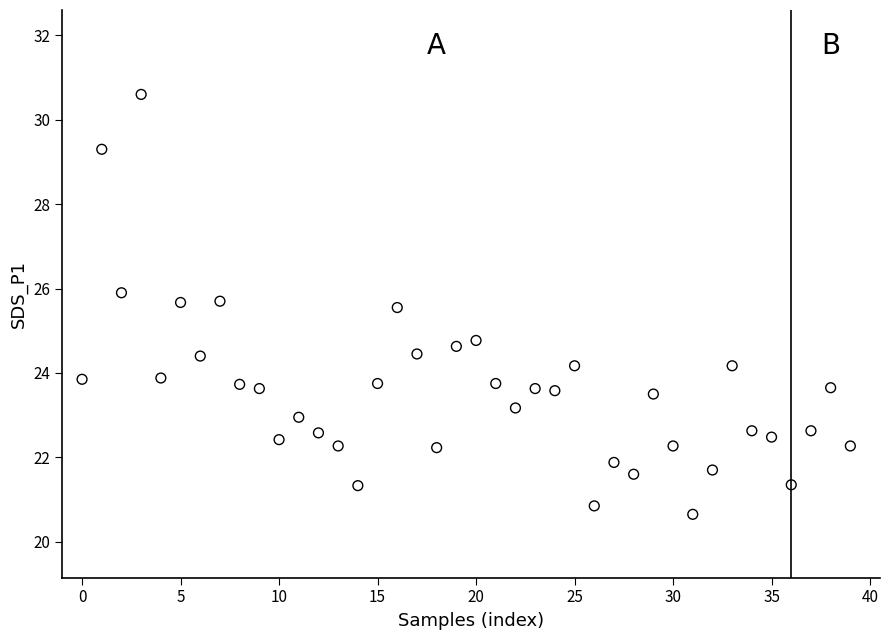

What Y value in the scatter plot is closest to 25?

24.8